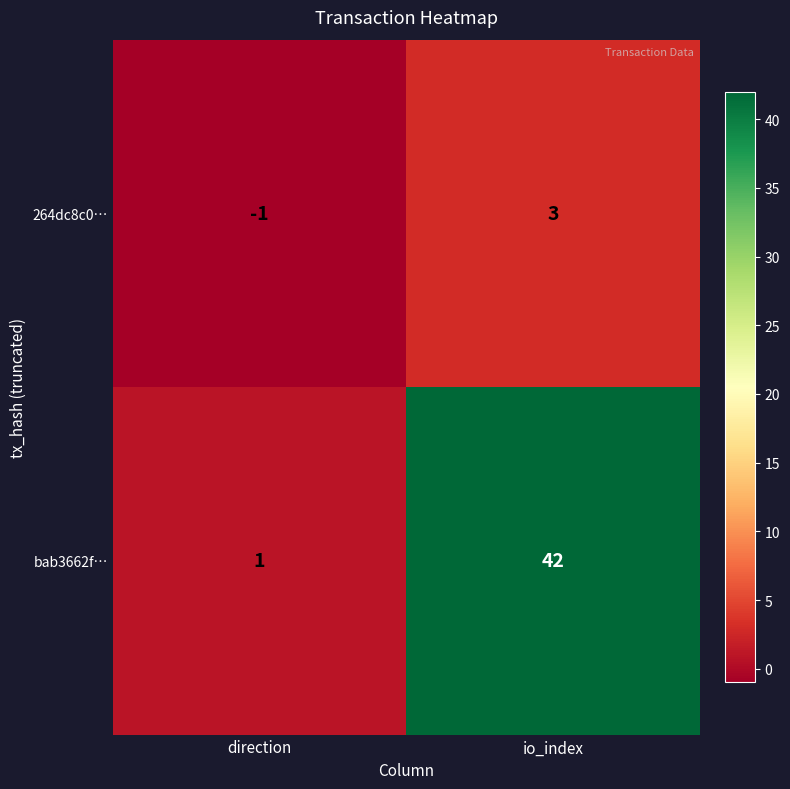

What is the difference between the highest and lowest values at io_index?

39